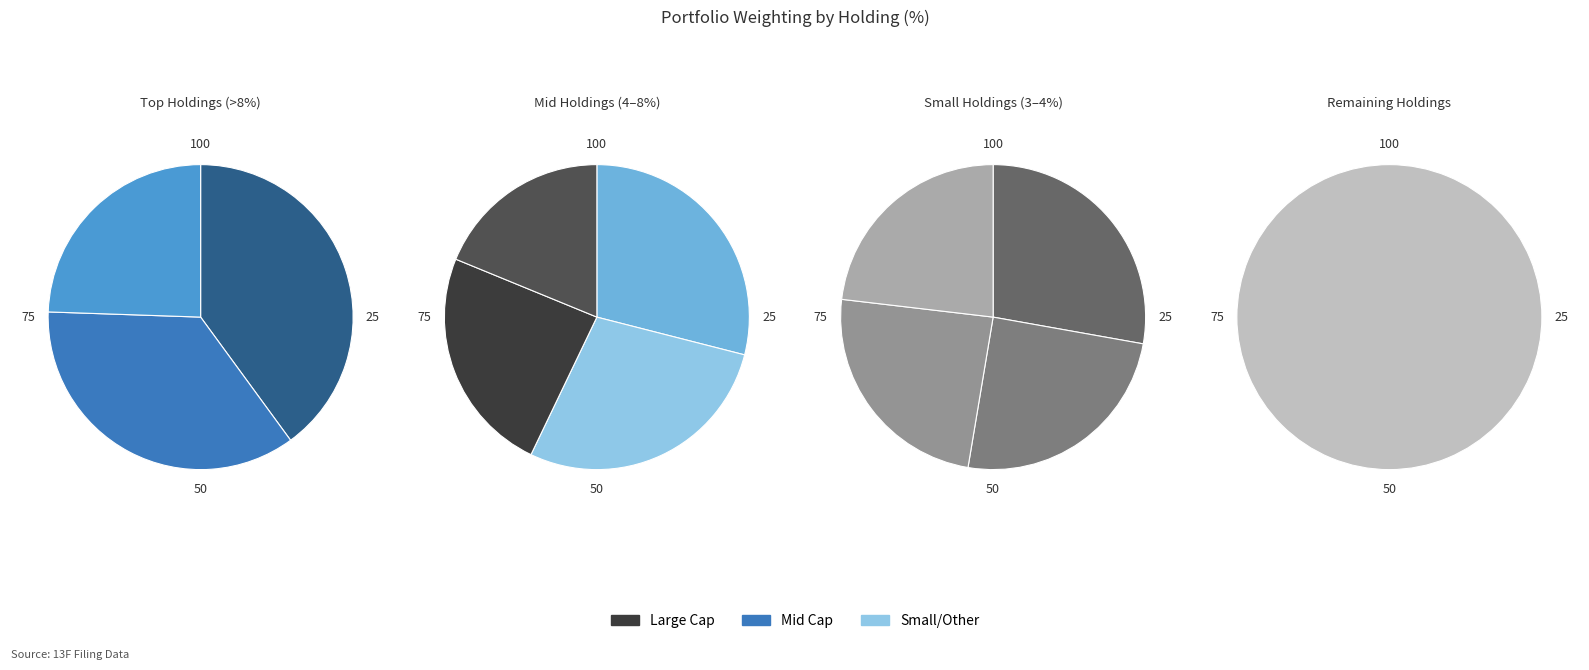

What is the largest slice in the pie chart?

OTHER